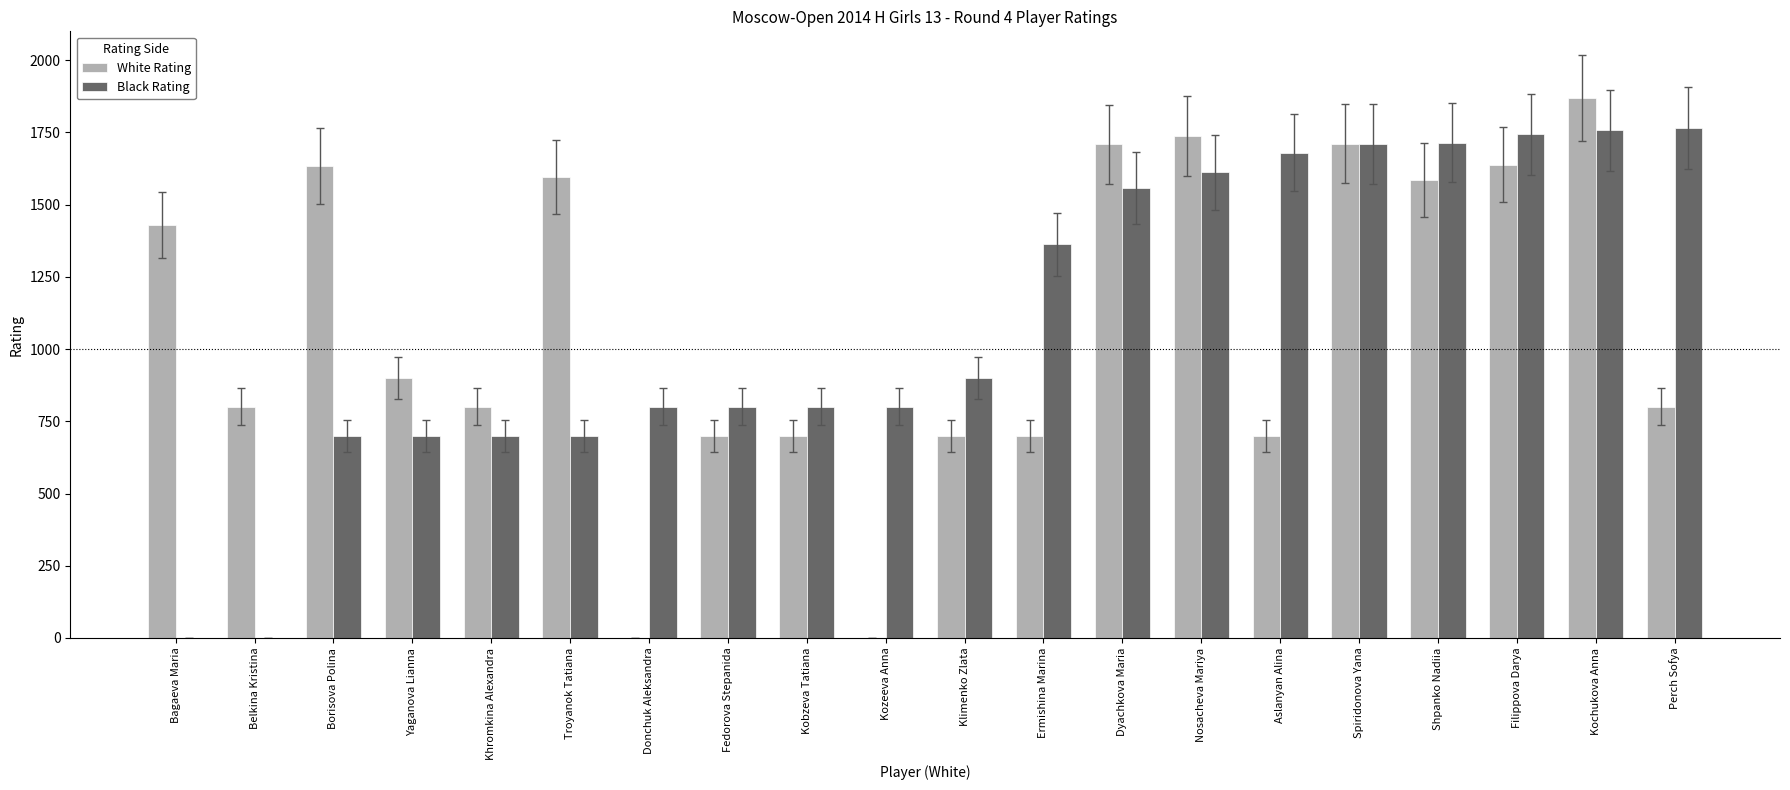

True or false: White Rating has a value of 0 at Donchuk Aleksandra.

True